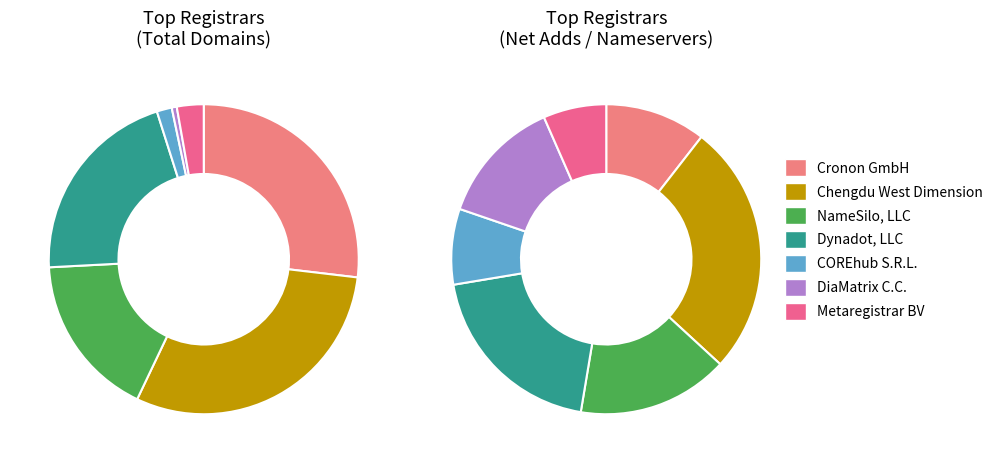

To the nearest percent, what is the combined percentage of NameSilo, LLC and DiaMatrix C.C.?

18%